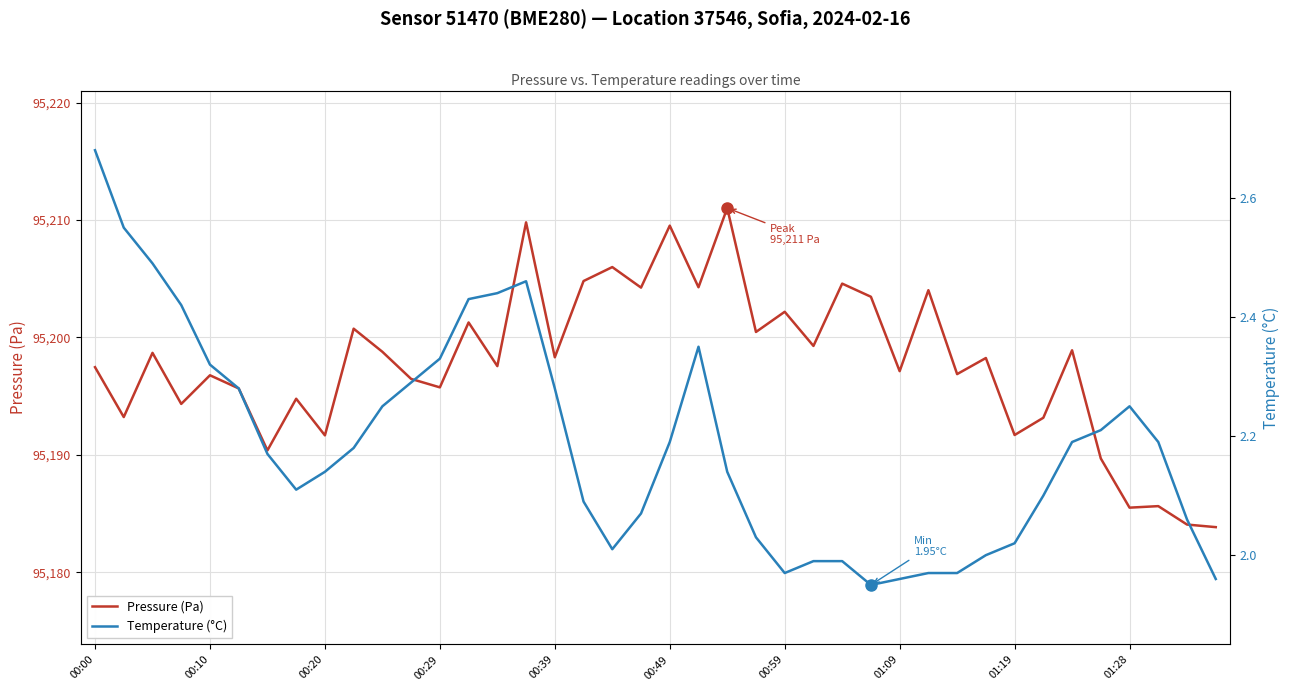

What is the sum of the Pressure (Pa) values at 11 and 21?

190400.8